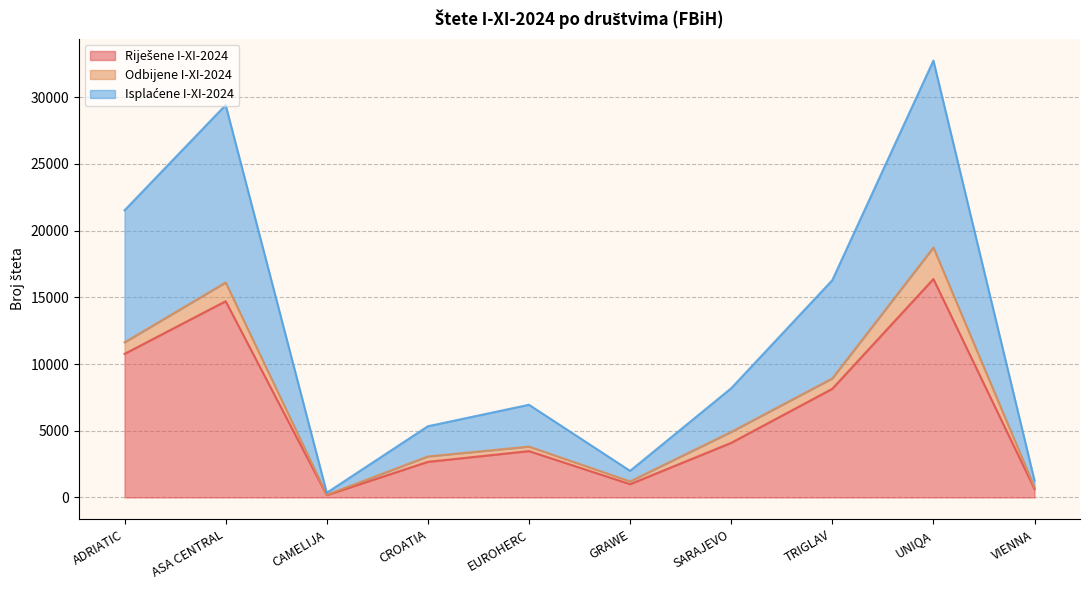

At which category is the sum across all series the highest?

UNIQA